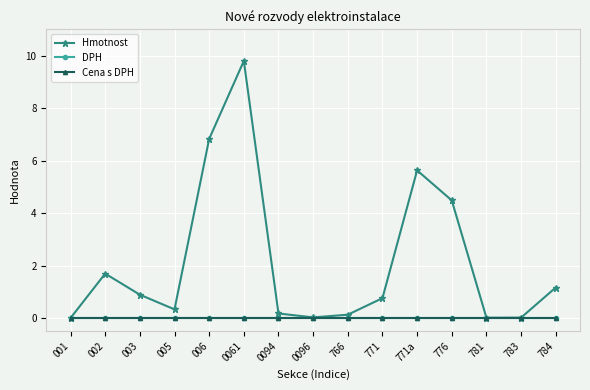

Is this an area chart (filled region under the line)?

No